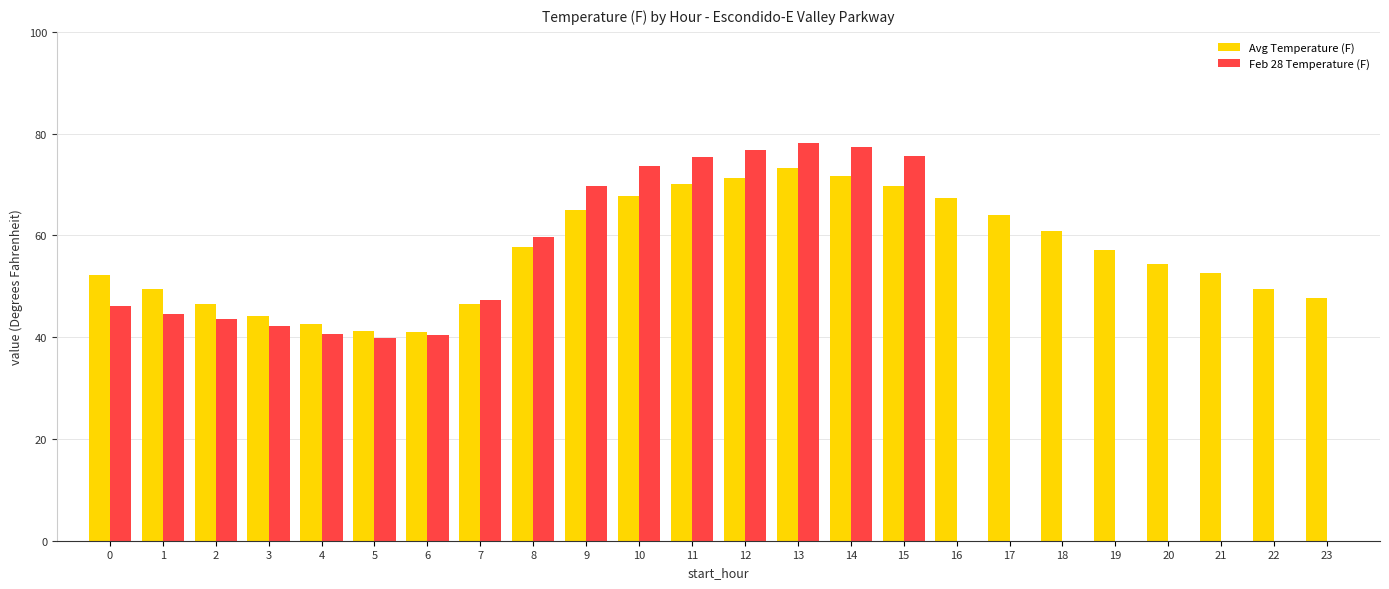

Which series changed the most between 15 and 22?

Feb 28 Temperature (F)